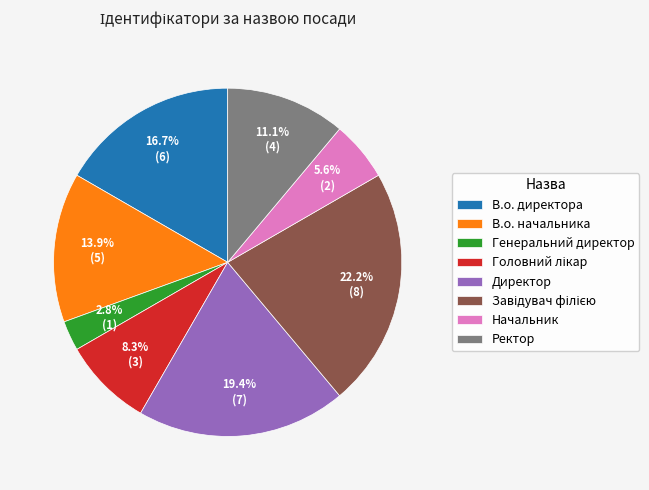

Is Генеральний директор the majority of the pie?

No